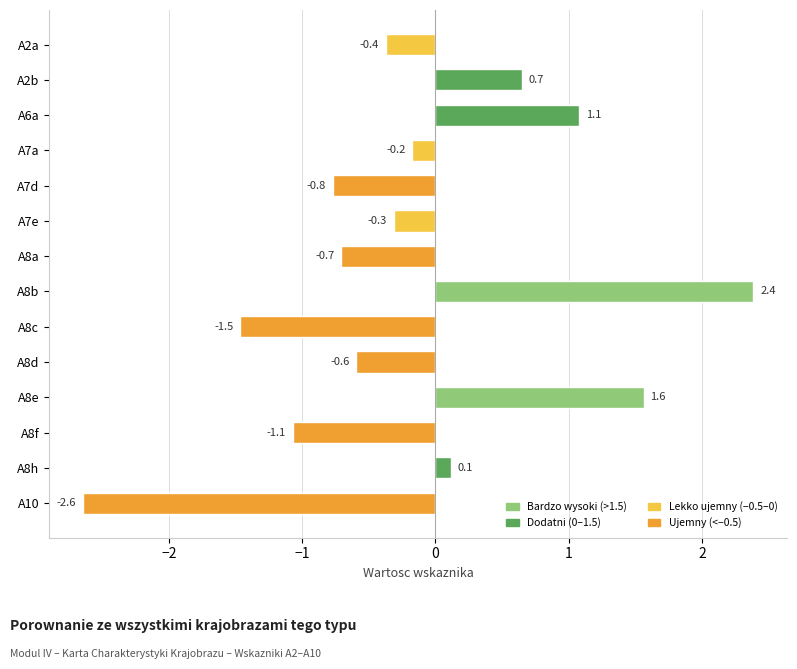

List the labels in order of value, smallest first.

A10, A8c, A8f, A7d, A8a, A8d, A2a, A7e, A7a, A8h, A2b, A6a, A8e, A8b